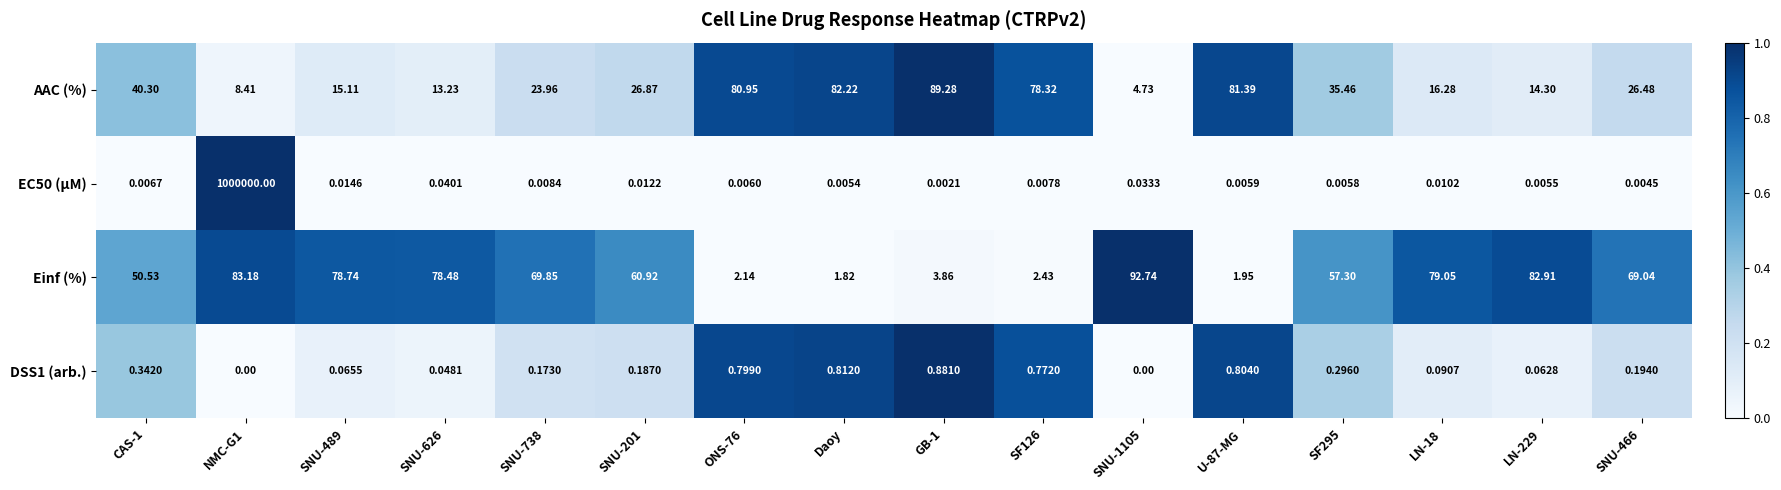

How many series are shown in this chart?

4